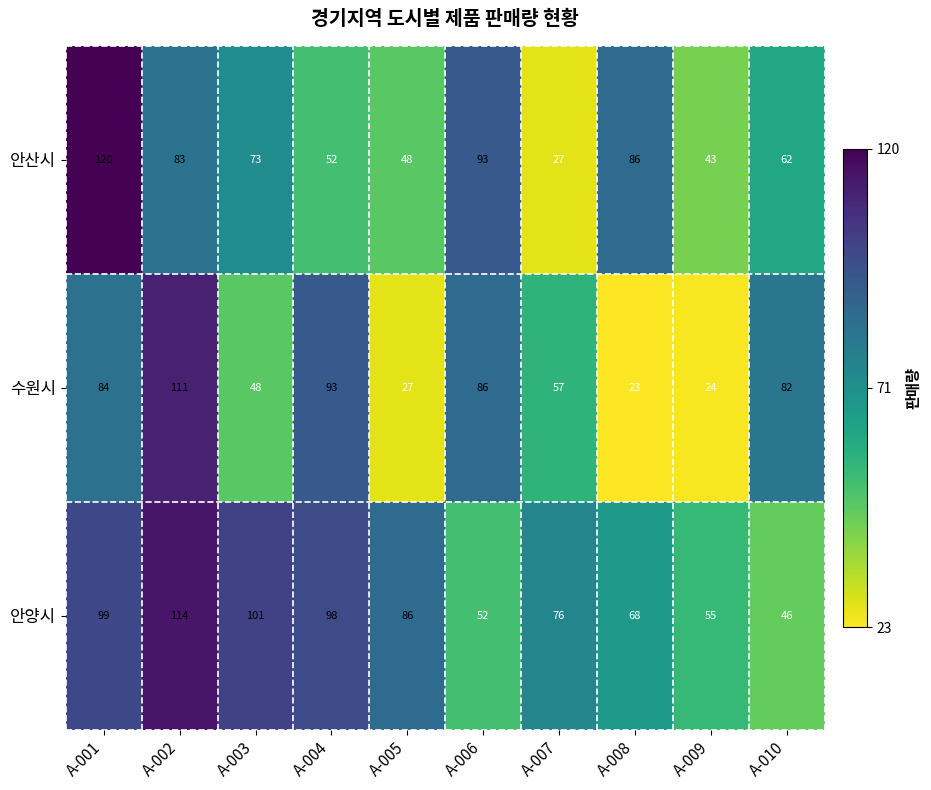

Rank the series by their maximum value, from lowest to highest.

수원시, 안양시, 안산시